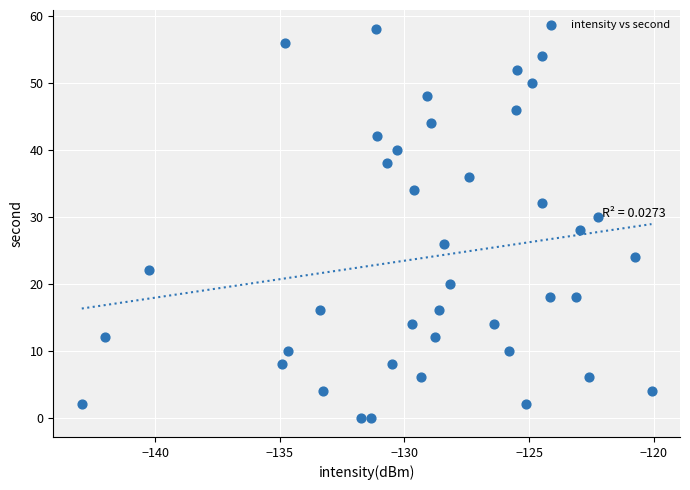

What is the range of Y values (max minus min)?

58